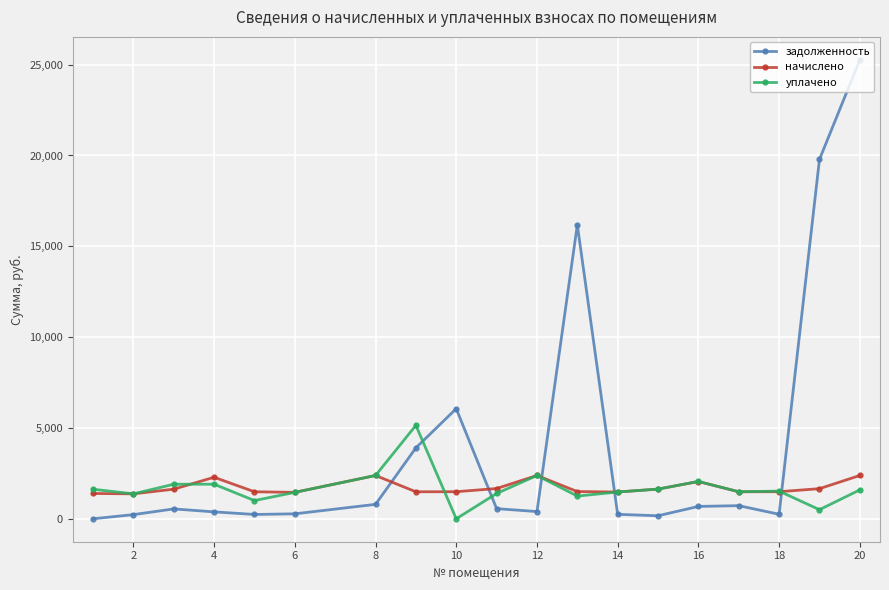

In задолженность, how many points are lower than both neighbors (excluding endpoints)?

4